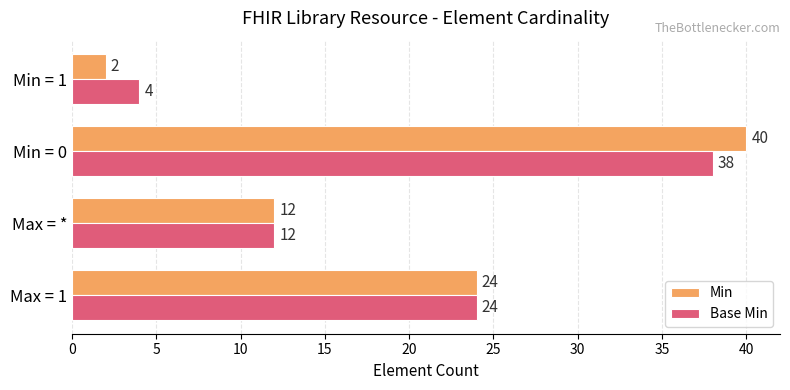

What is the difference between the maximum and minimum values in the Min series?

38